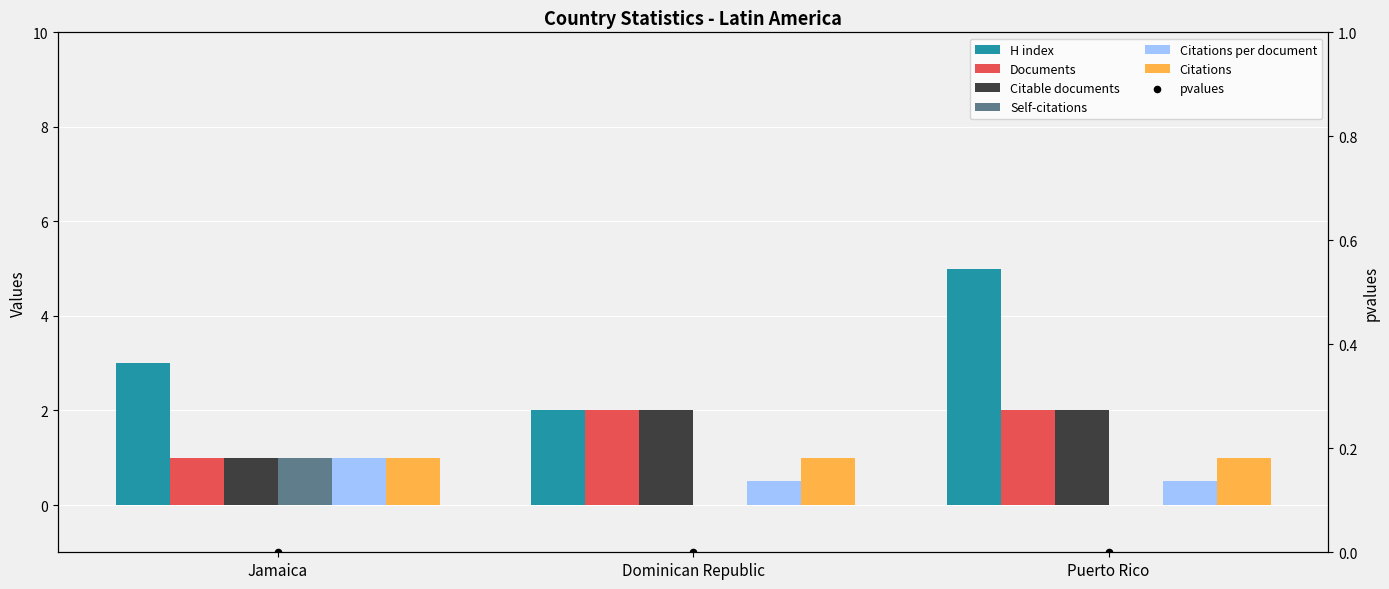

At how many categories does at least one series exceed 2?

2